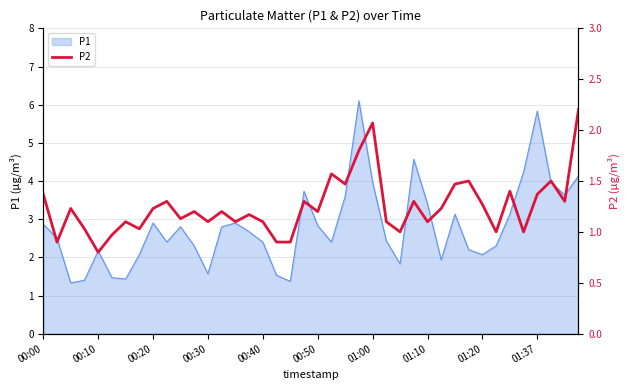

What is the sum of the values at 28 and 34?

2.5